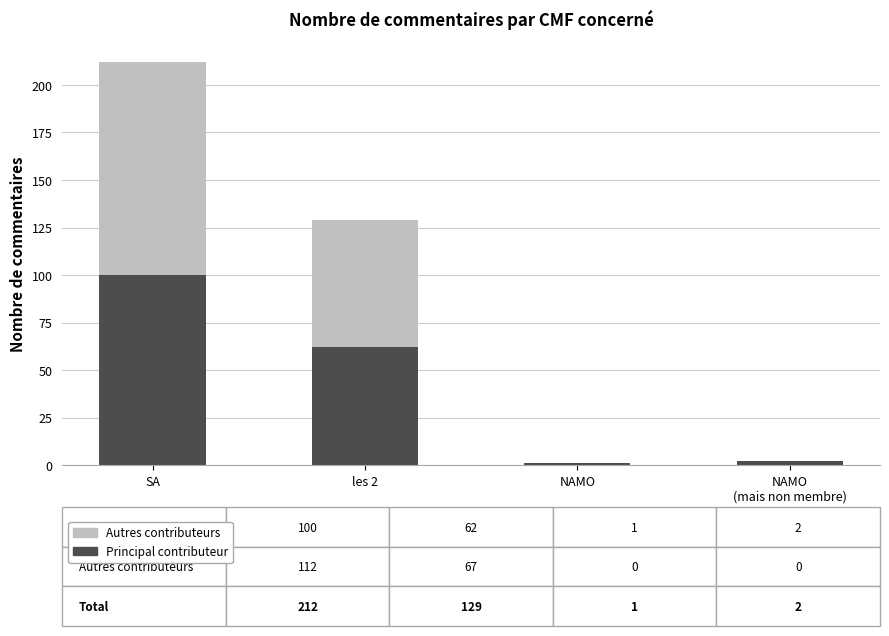

Is it true that Principal contributeur equals 100 at SA?

True